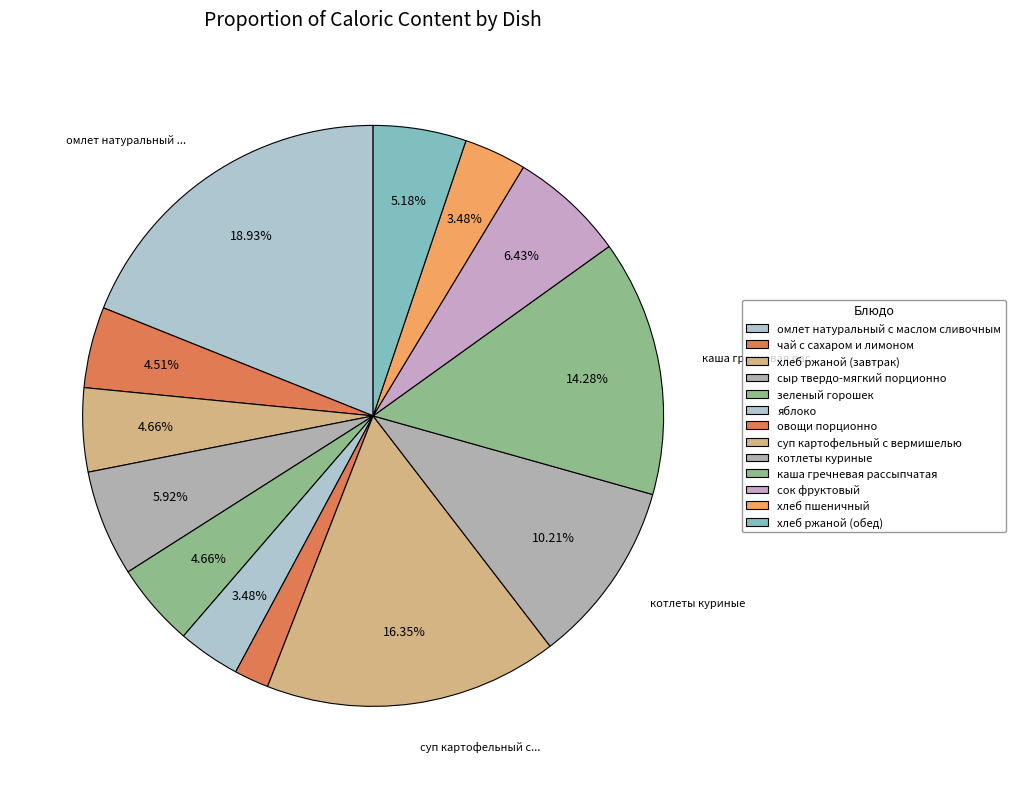

Count the number of slices in the pie.

13